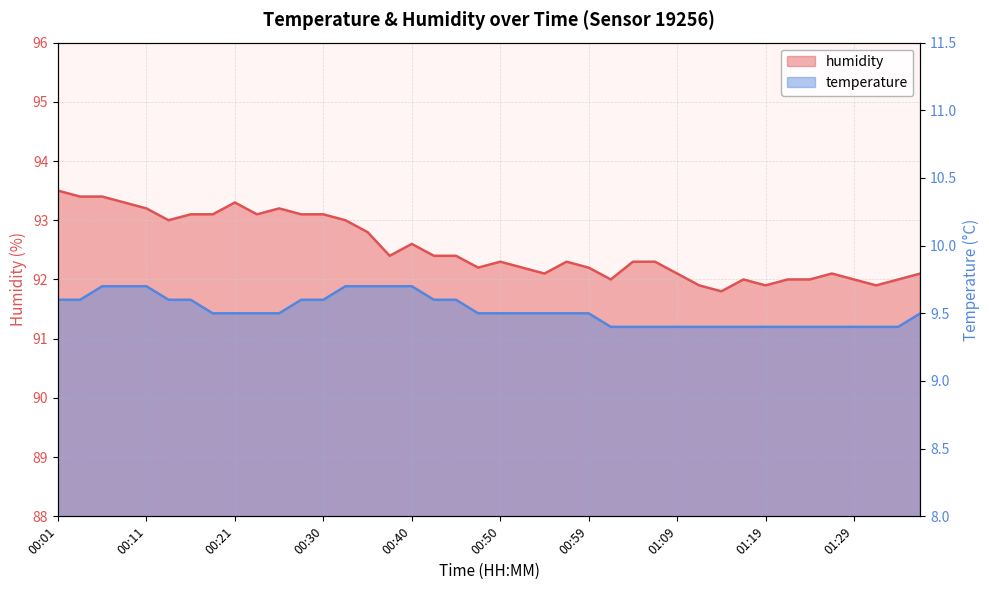

What is the label of the 4th point from the right?

01:29